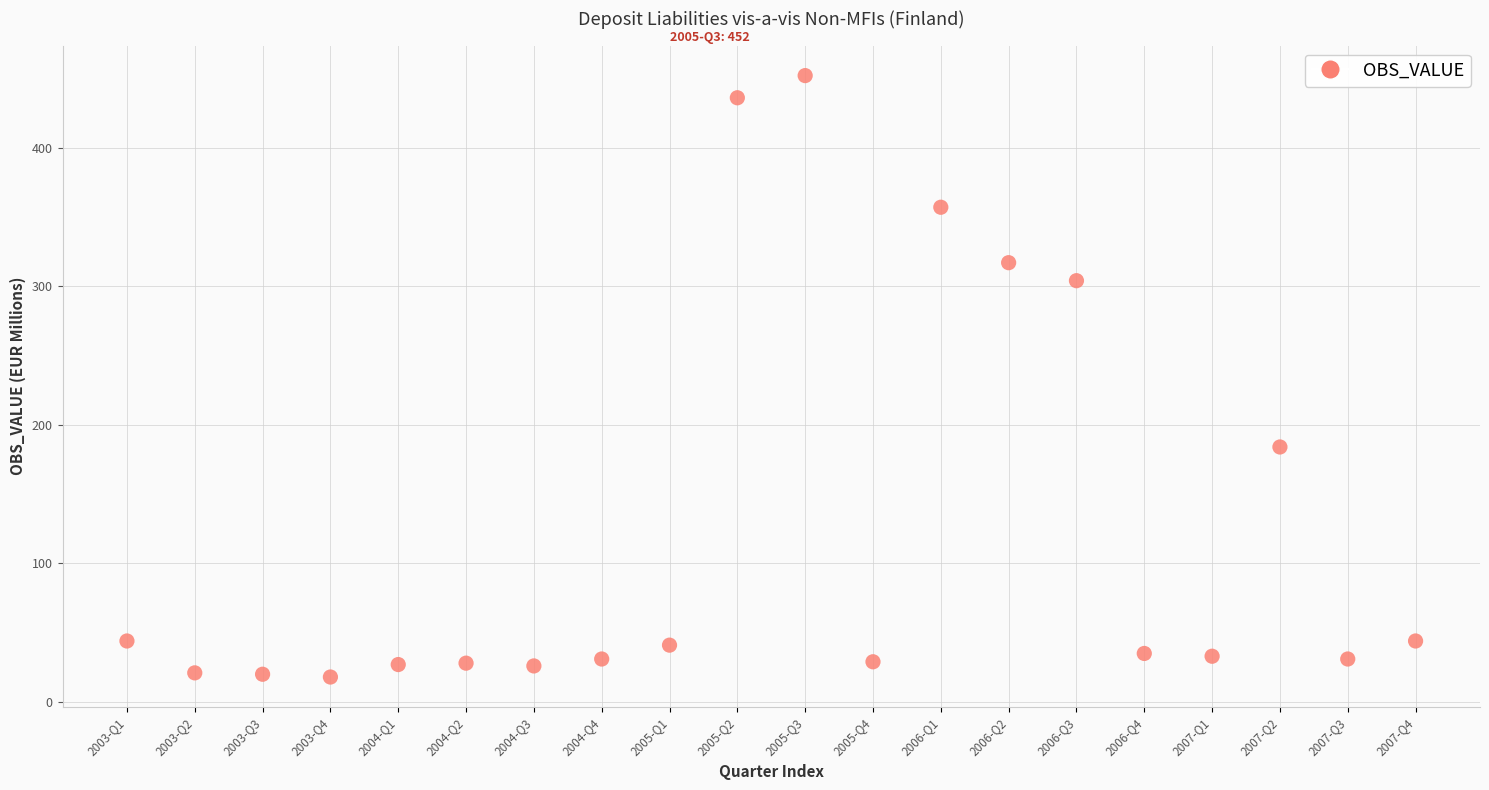

What Y value in the scatter plot is closest to 235?

184